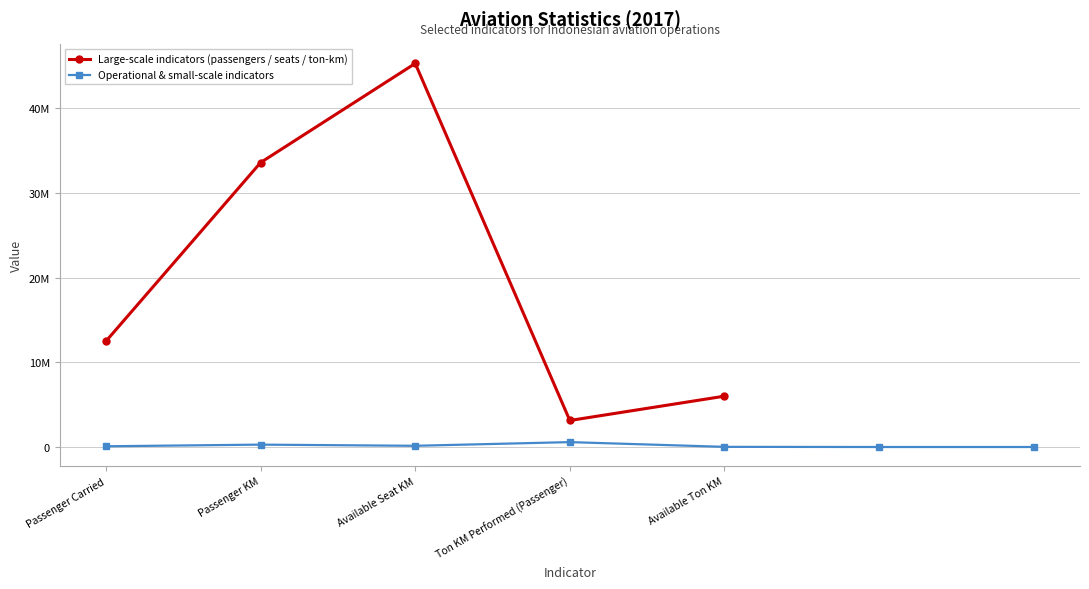

Is this an area chart (filled region under the line)?

No